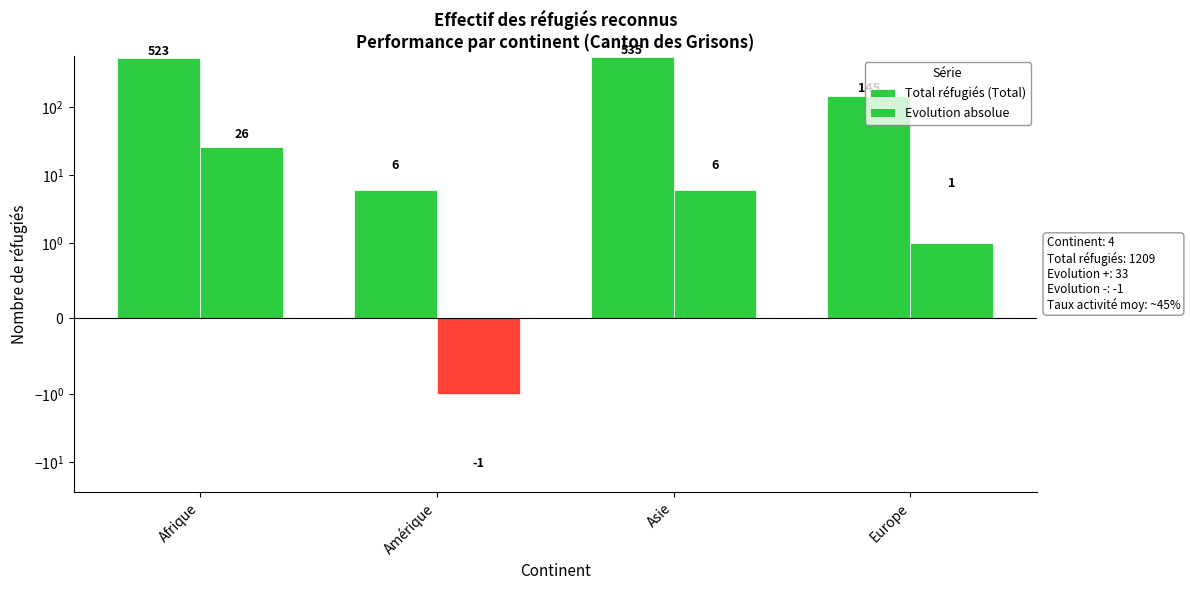

How many data points in Evolution absolue are less than 6?

2